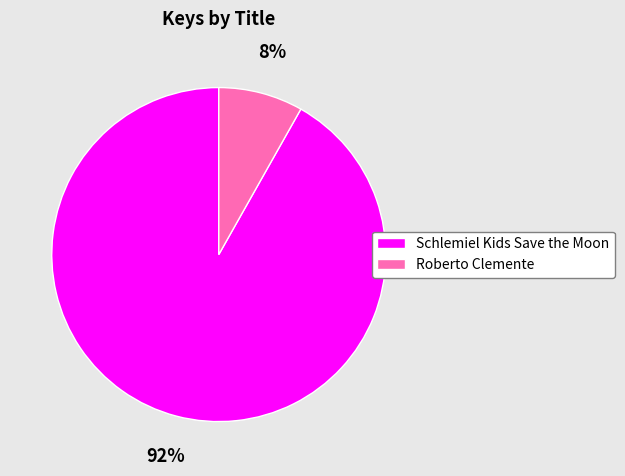

To the nearest percent, what percentage of the pie is Roberto Clemente?

8%